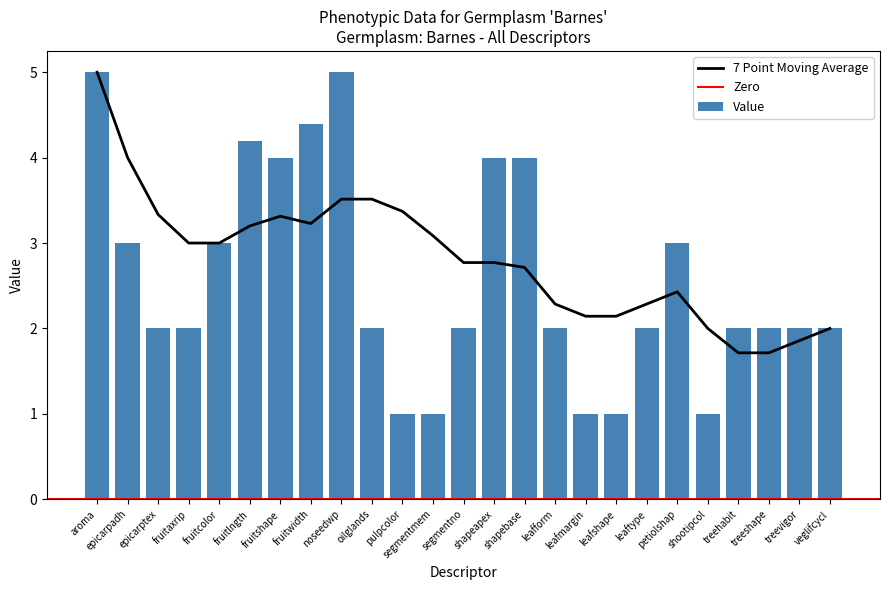

What is the smallest value displayed?

1.0